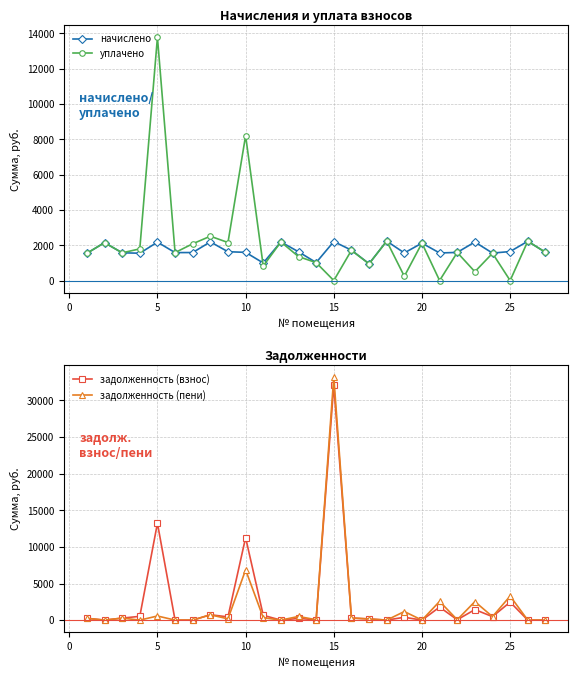

What is the lowest value of the начислено series?

952.0